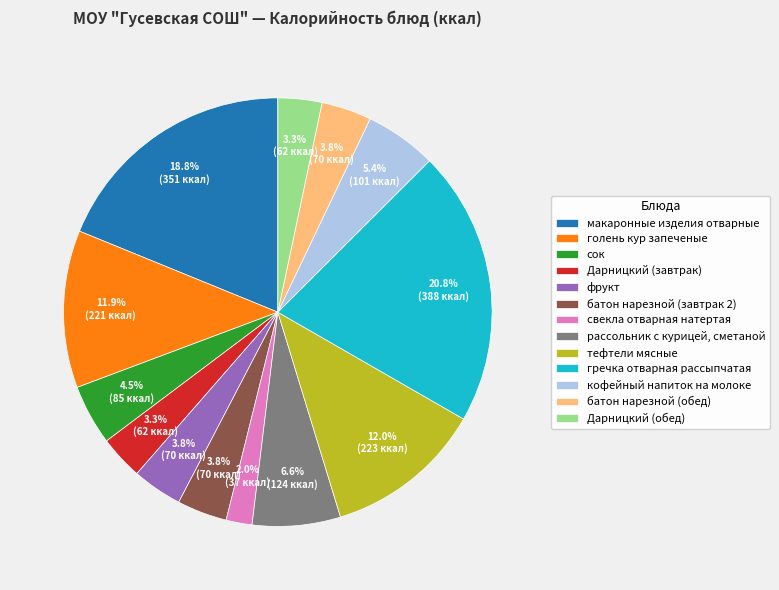

Approximately how many times larger is the value at батон нарезной (обед) compared to фрукт?

1.0